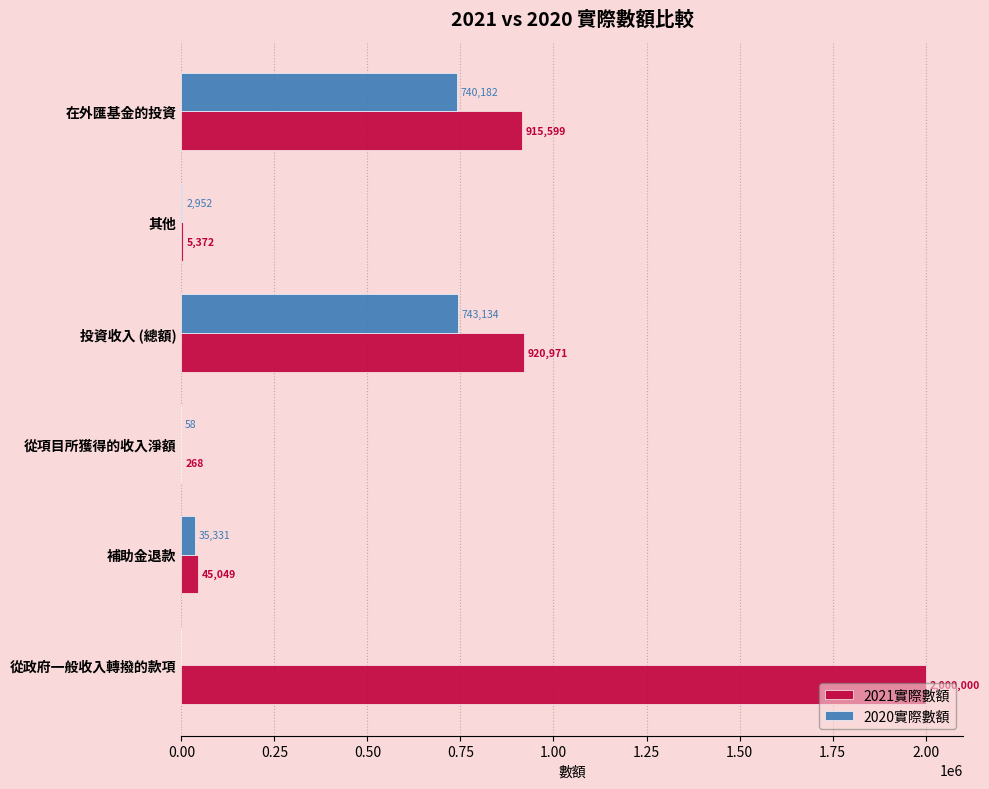

At which category is the sum across all series the highest?

從政府一般收入轉撥的款項